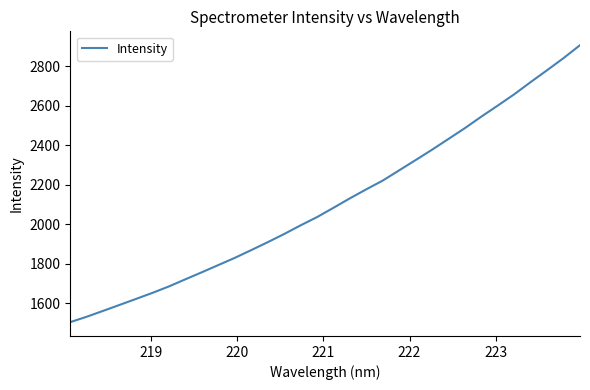

Count the number of values greater than 2083.

16